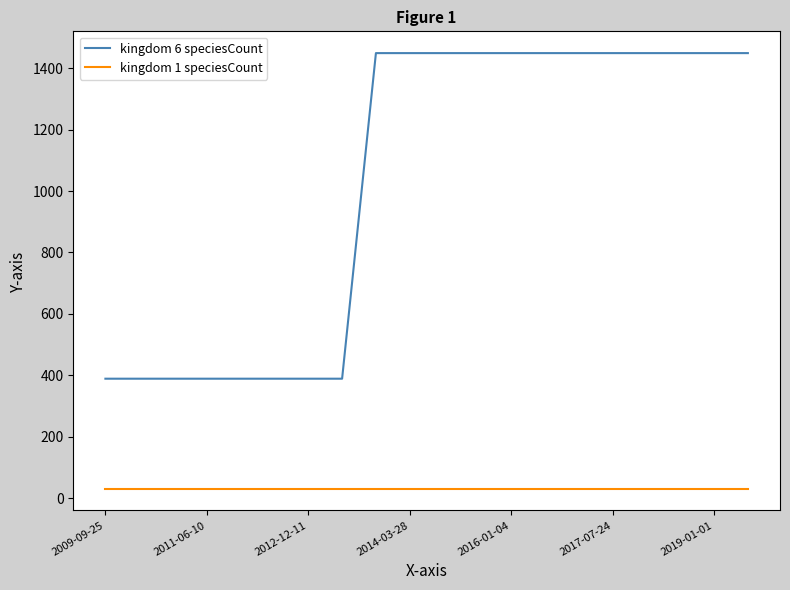

What is the average value of the kingdom 6 speciesCount series?

1025